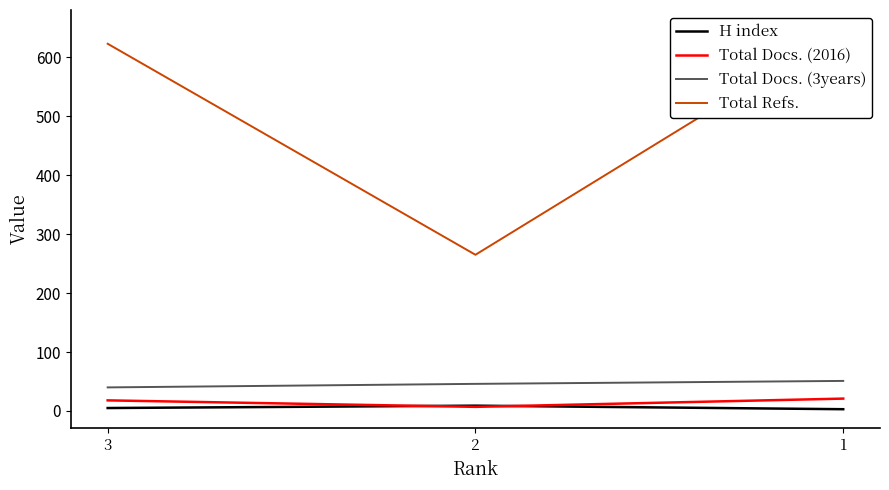

At 3, list the series in order from largest to smallest.

Total Refs., Total Docs. (3years), Total Docs. (2016), H index